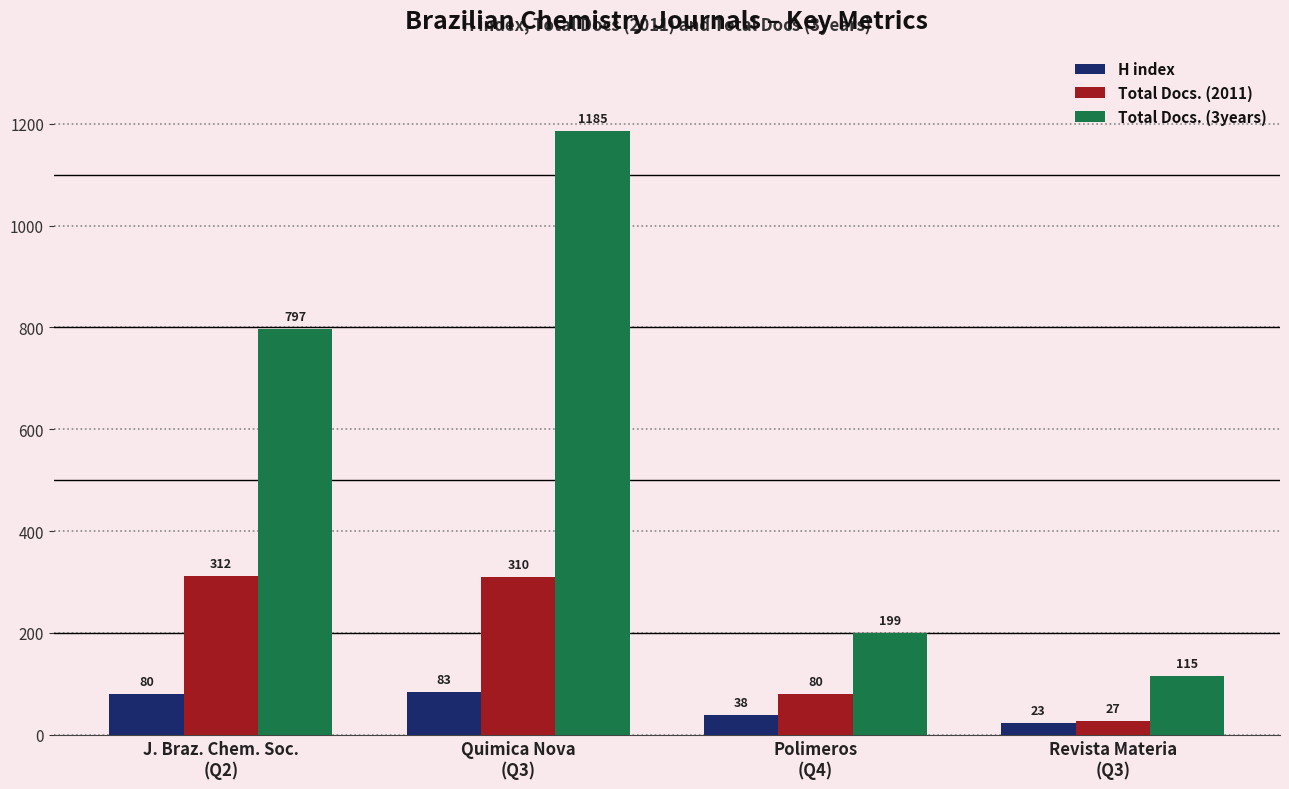

Reading right to left, extract all data points from this chart.

H index: Revista Materia
(Q3)=23	Polimeros
(Q4)=38	Quimica Nova
(Q3)=83	J. Braz. Chem. Soc.
(Q2)=80
Total Docs. (2011): Revista Materia
(Q3)=27	Polimeros
(Q4)=80	Quimica Nova
(Q3)=310	J. Braz. Chem. Soc.
(Q2)=312
Total Docs. (3years): Revista Materia
(Q3)=115	Polimeros
(Q4)=199	Quimica Nova
(Q3)=1185	J. Braz. Chem. Soc.
(Q2)=797